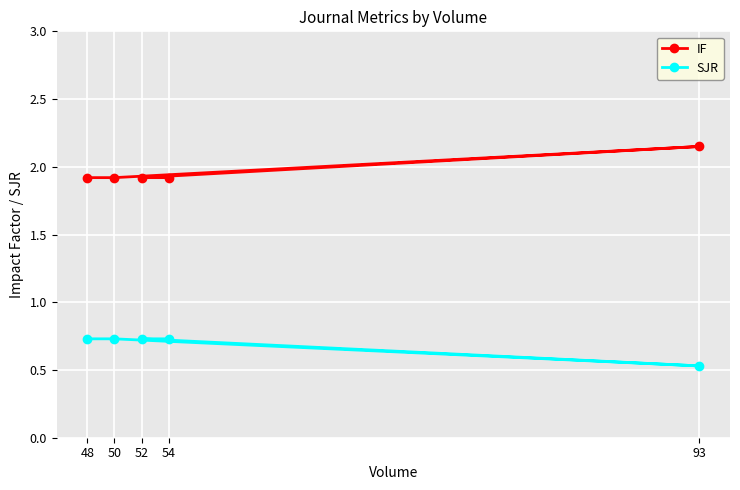

What is the spread (max minus min) of values at 50?

1.2